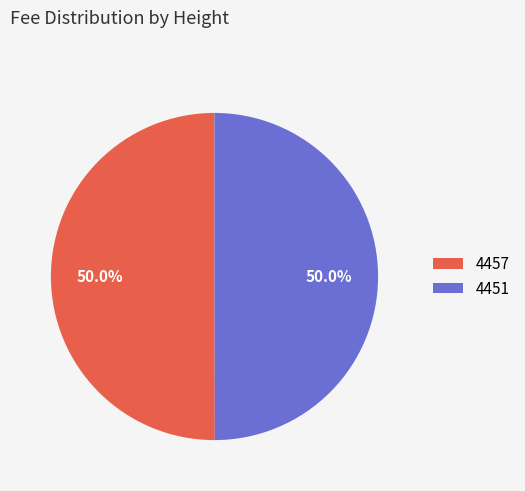

Approximately how many times larger is the value at 4451 compared to 4457?

1.0